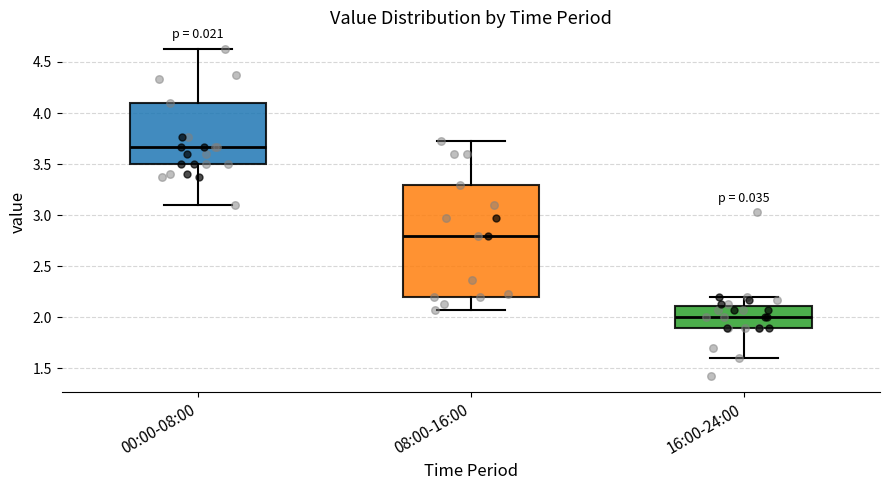

Reading left to right, read every box against the y-axis: the position of its median line, the range the box covers, and the ends of its whiskers. The values are not printed on the chart, so give them approximately, as read against the axis.

00:00-08:00: median 3.65, box 3.50 to 4.10, whiskers 3.10 to 4.65
08:00-16:00: median 2.80, box 2.20 to 3.30, whiskers 2.05 to 3.75
16:00-24:00: median 2.00, box 1.90 to 2.10, whiskers 1.60 to 2.20